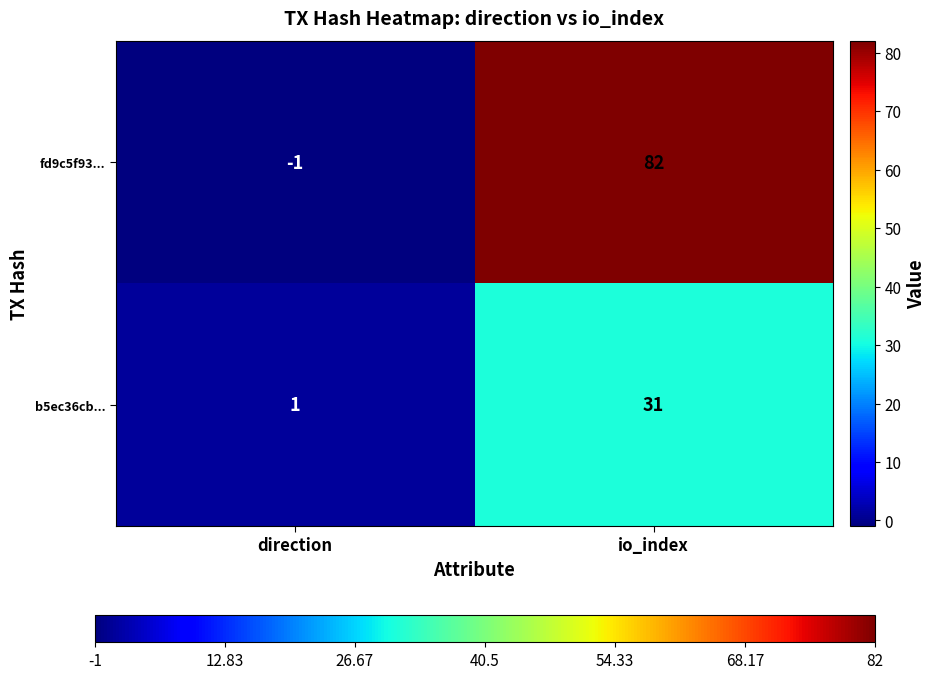

What is the smallest value displayed?

-1